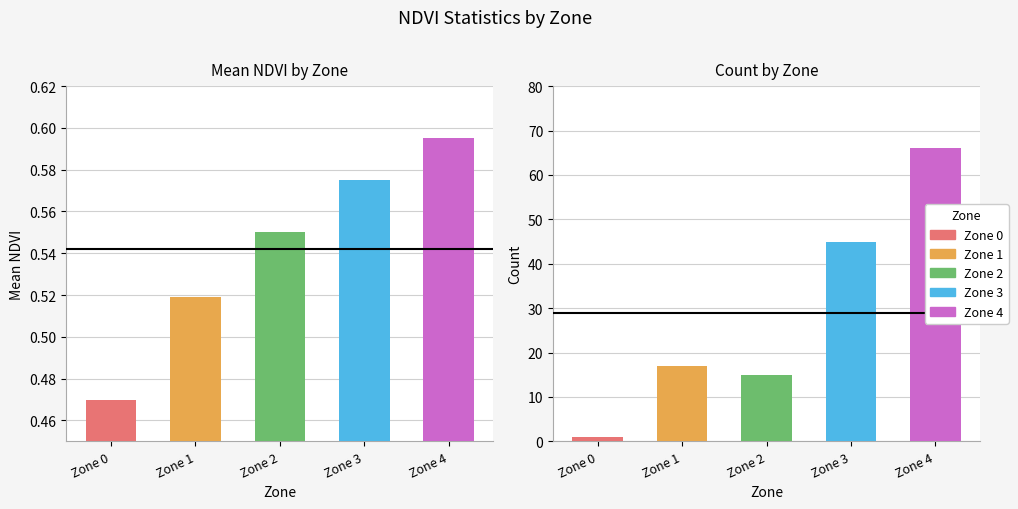

Is the value of Mean NDVI at 3 greater than the value of Count at 0?

No